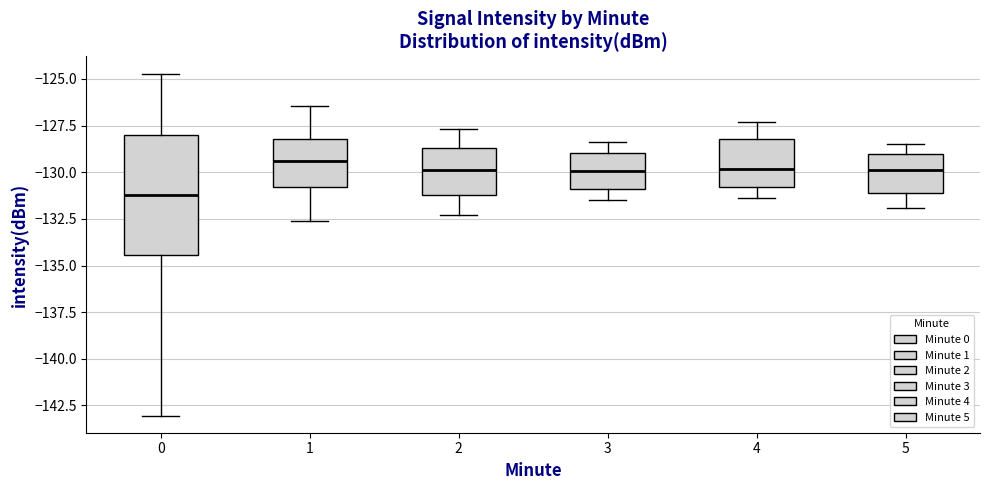

Which box's median line is the lowest?

0